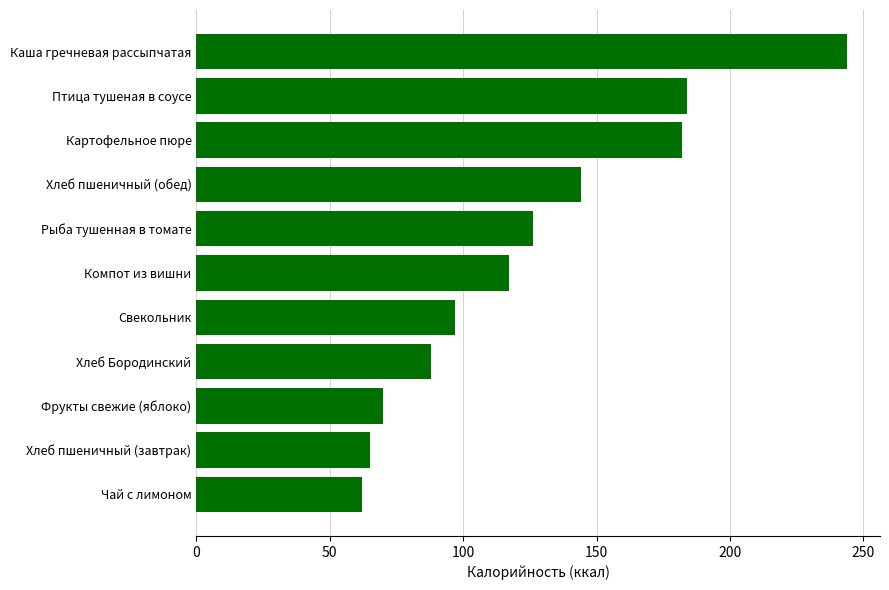

The value at Хлеб Бородинский is 51. True or false?

False